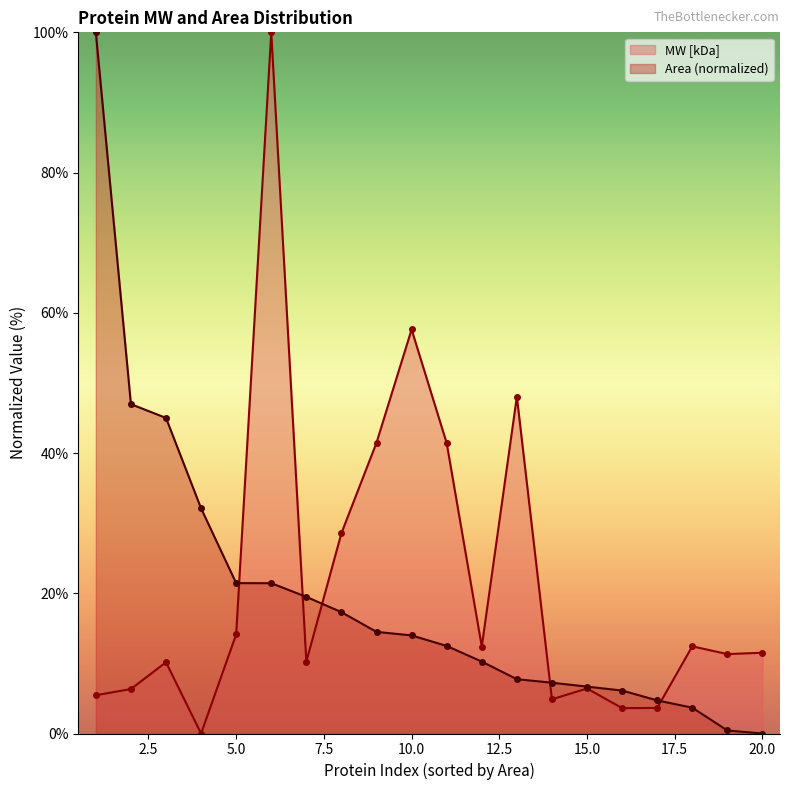

What is the spread (max minus min) of values at 15.0?

0.3